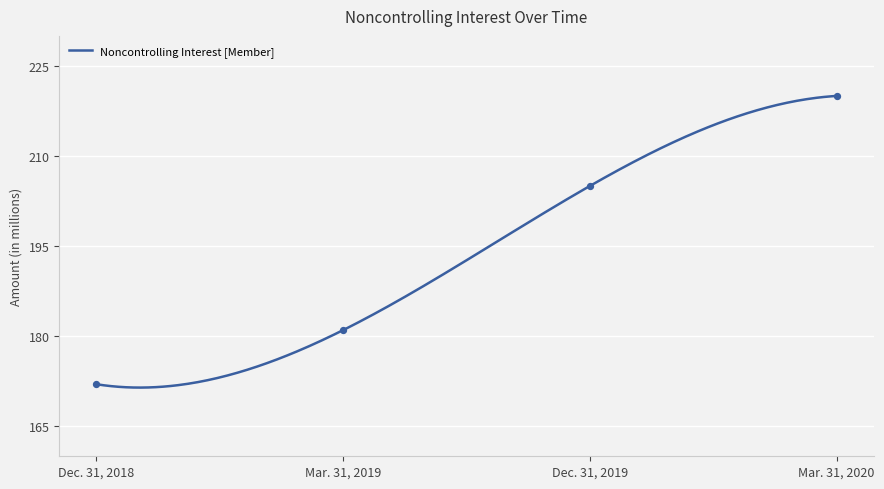

What is the ratio of the value at Mar. 31, 2019 to the value at Dec. 31, 2018?

1.1